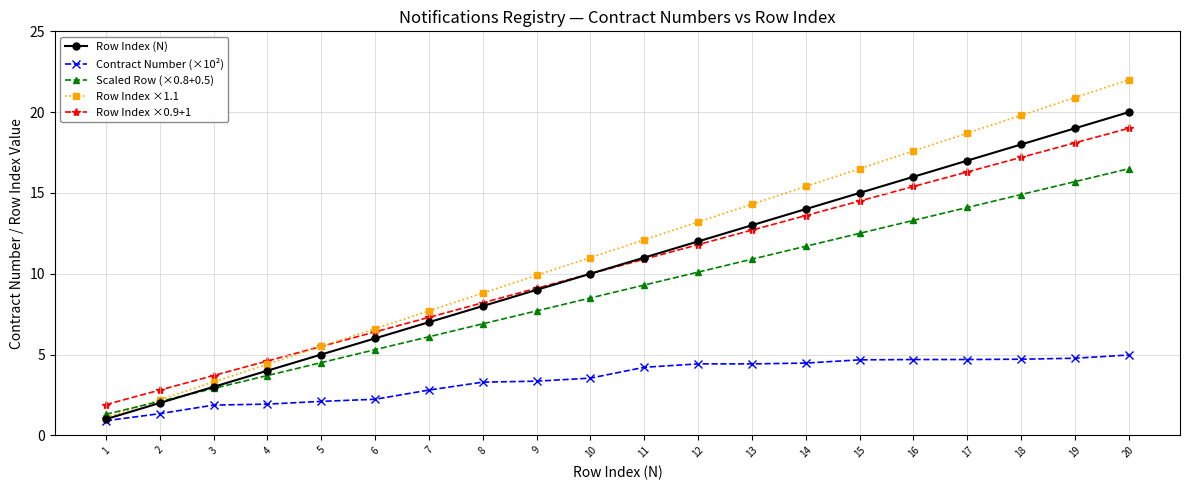

What is the highest value of the Contract Number (×10²) series?

5.0